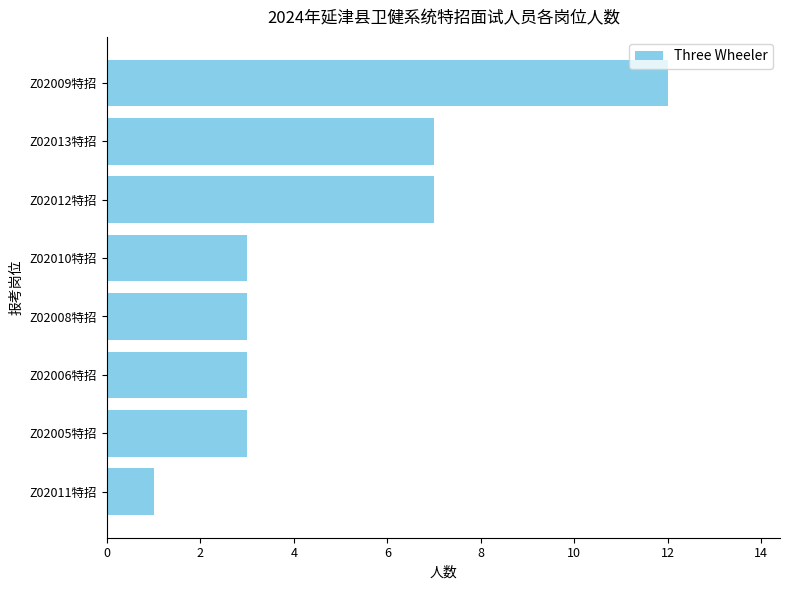

Which label corresponds to the largest value in the chart?

Z02009特招